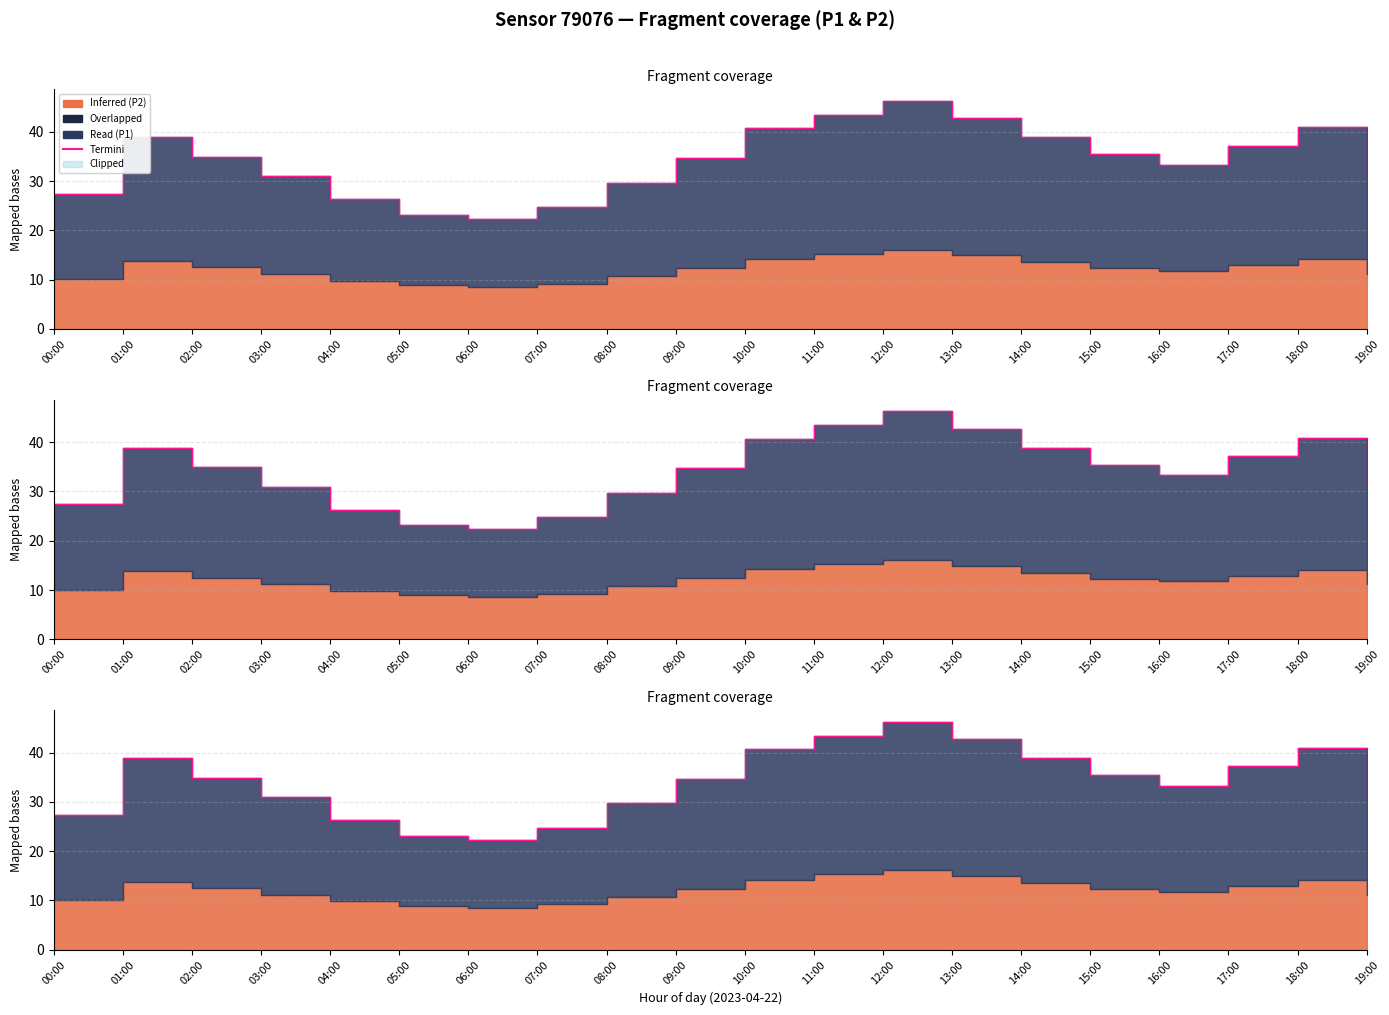

Reading left to right, transcribe all the data shown in this chart.

00:00=27.4	01:00=38.9	02:00=34.9	03:00=31.0	04:00=26.3	05:00=23.1	06:00=22.3	07:00=24.8	08:00=29.7	09:00=34.7	10:00=40.7	11:00=43.4	12:00=46.3	13:00=42.7	14:00=38.9	15:00=35.4	16:00=33.3	17:00=37.2	18:00=40.9	19:00=31.3